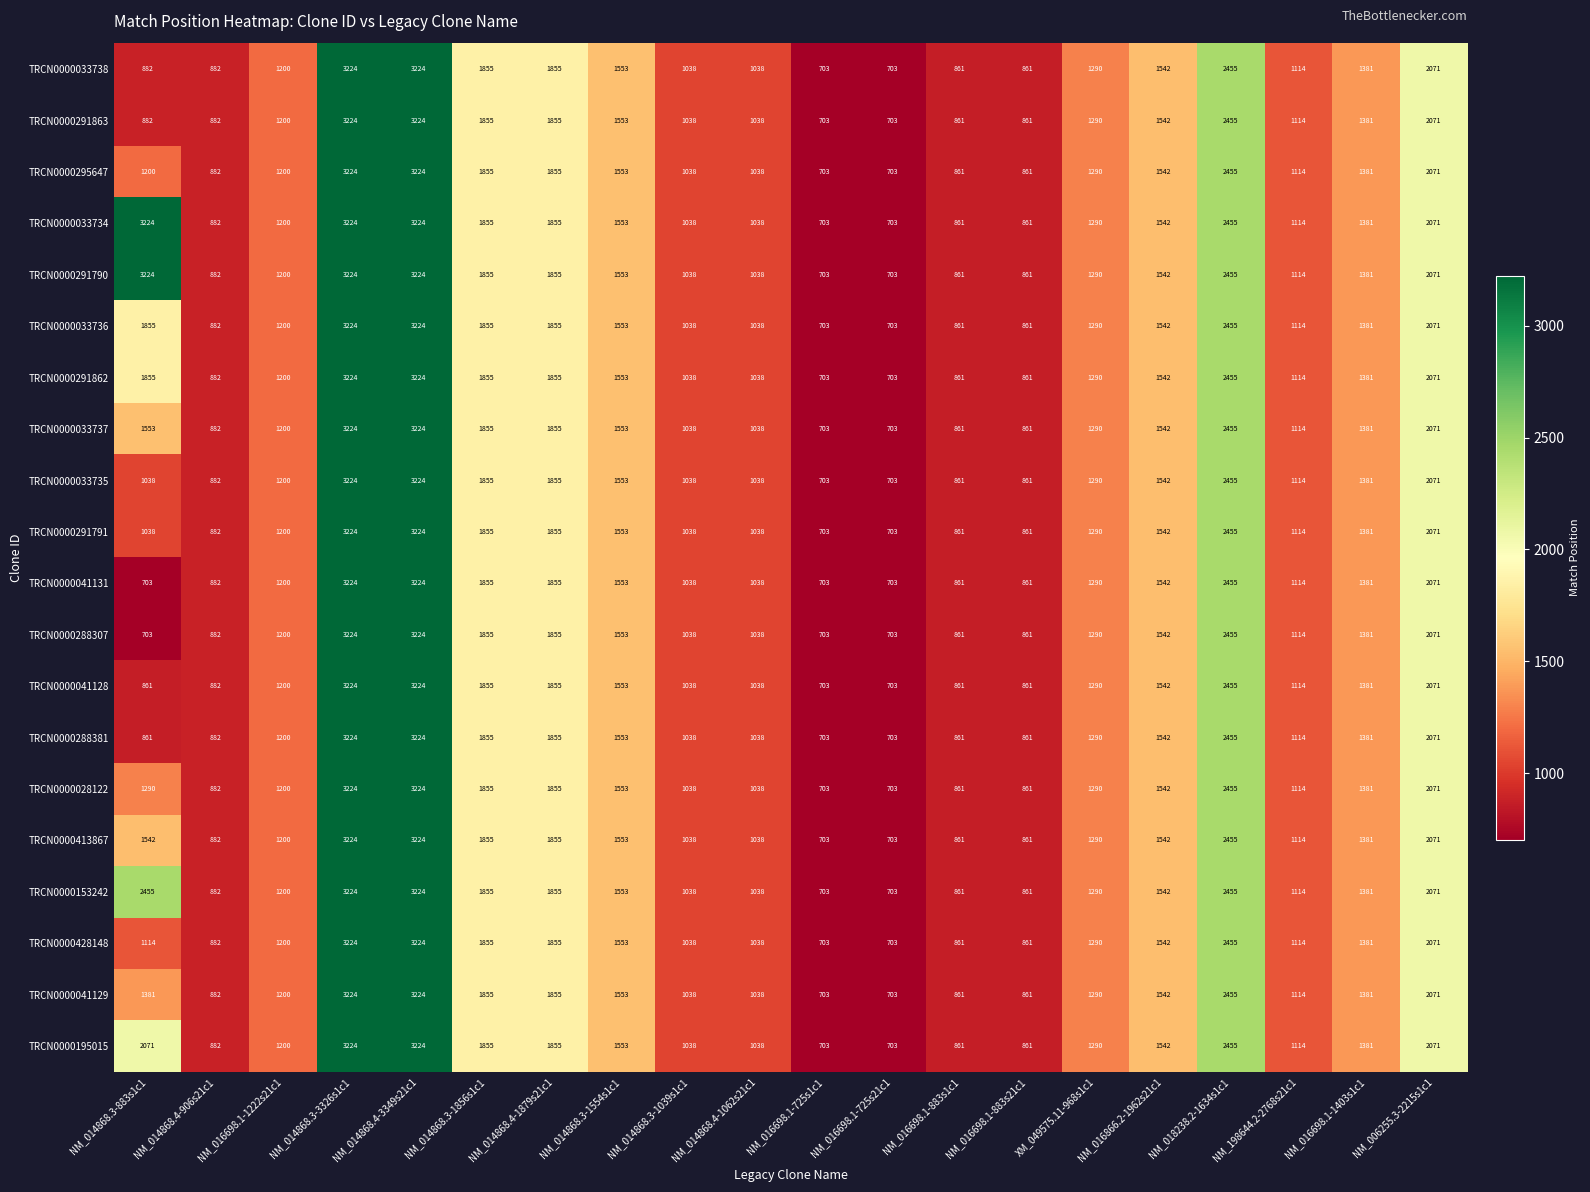

What is the difference between the TRCN0000413867 values at NM_014868.3-883s1c1 and NM_198644.2-2768s21c1?

428